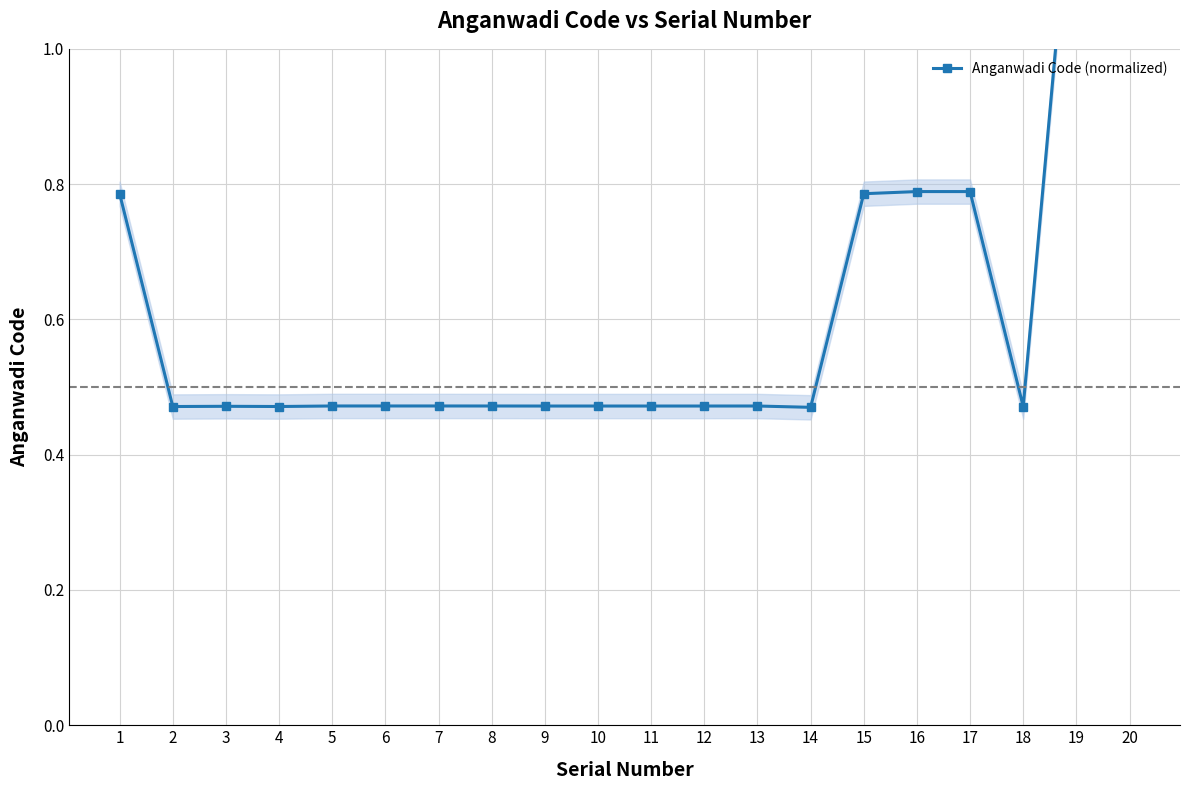

How many values are between 0 and 1?

18